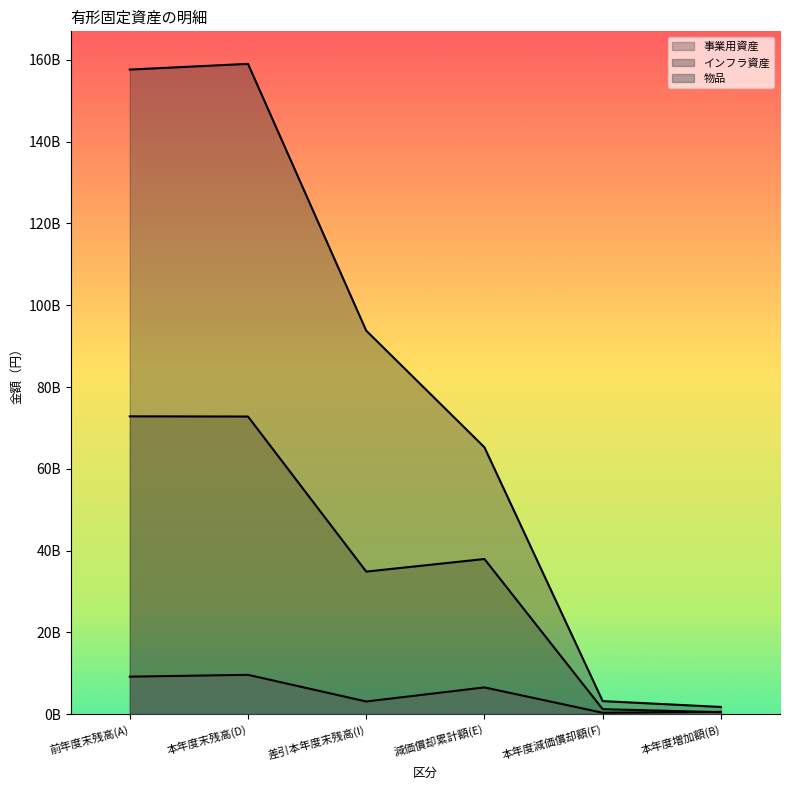

Count the number of categories in the chart.

6